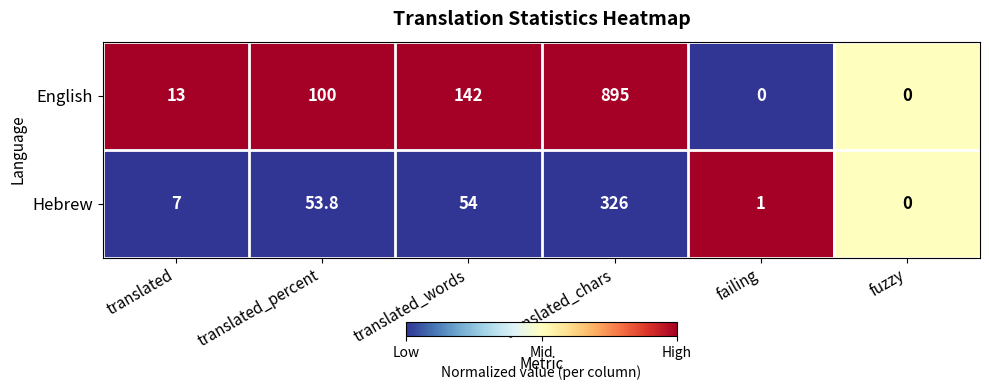

Which category has the highest value across all series?

translated_chars